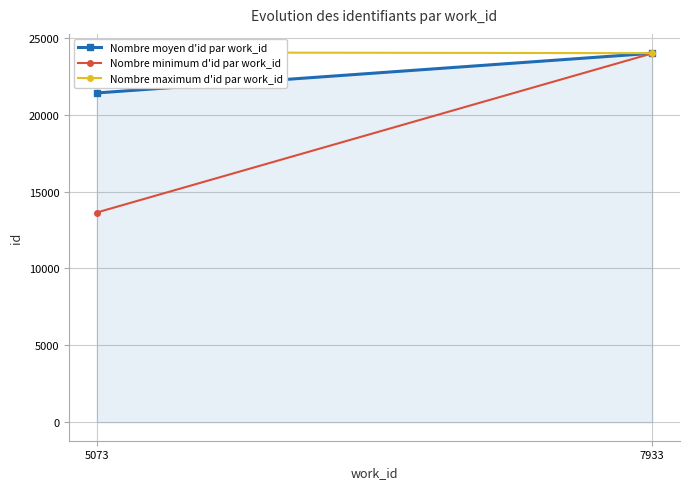

Is the value of Nombre minimum d'id par work_id at 5073 greater than the value of Nombre moyen d'id par work_id at 5073?

No